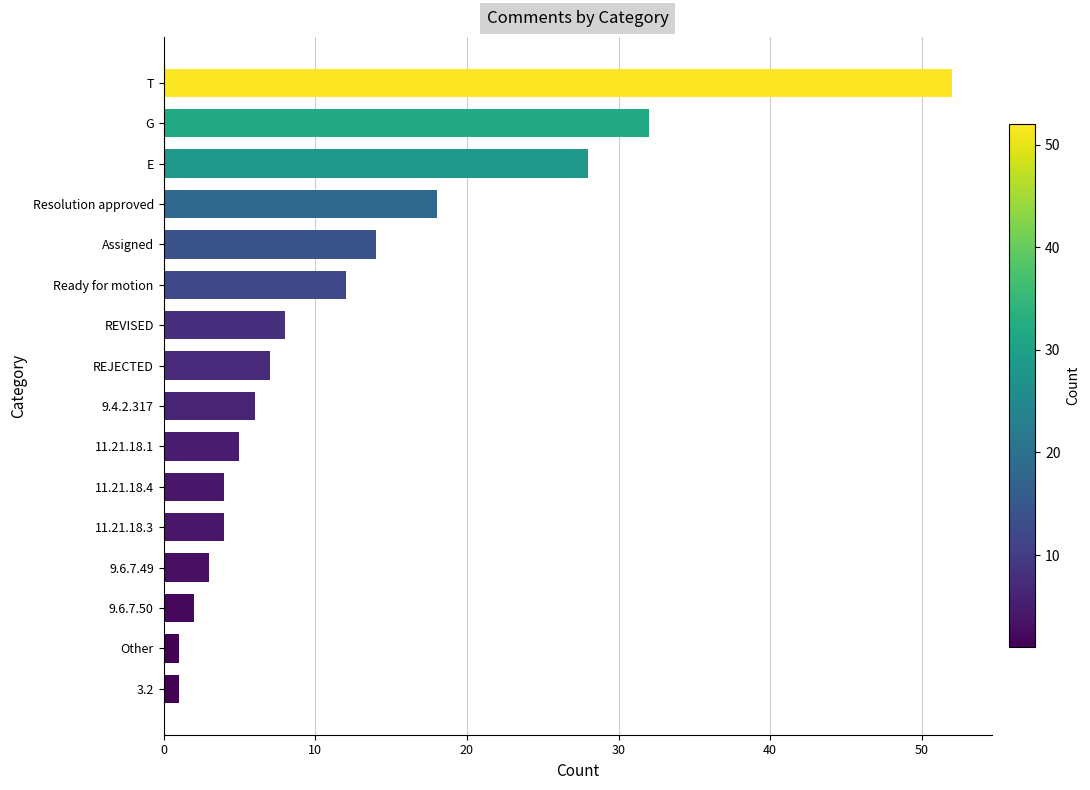

What is the change in value from 11.21.18.3 to REJECTED?

+3